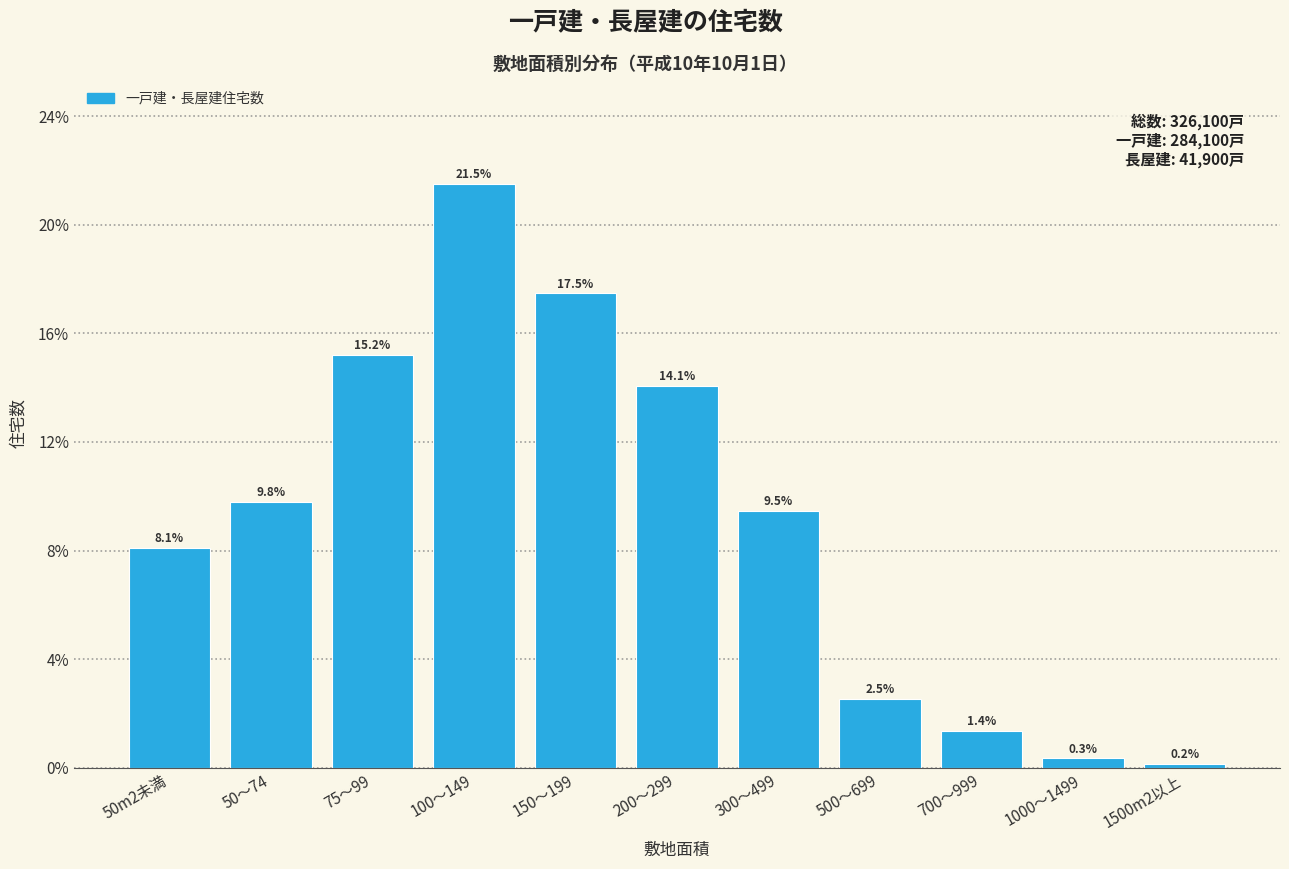

Reading left to right, what are all the values shown in this chart?

8.1	9.8	15.2	21.5	17.5	14.1	9.5	2.5	1.4	0.3	0.2